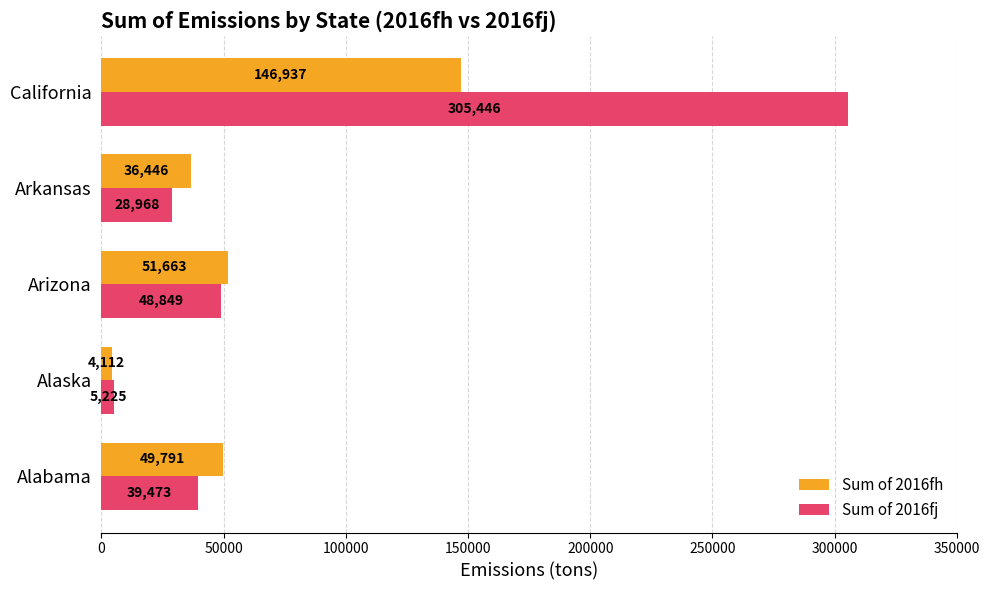

Rank the series at Alabama from lowest to highest value.

Sum of 2016fj, Sum of 2016fh